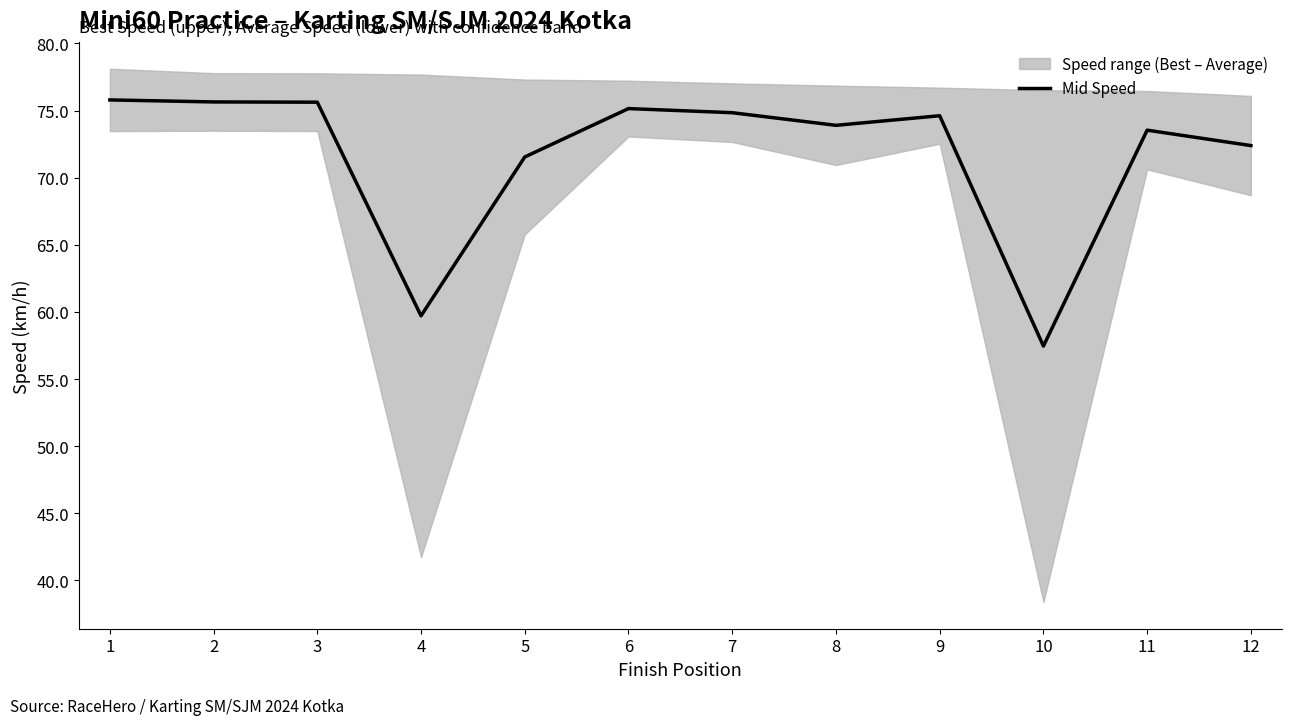

Reading right to left, transcribe all the data shown in this chart.

72.4	73.5	57.5	74.6	73.9	74.8	75.1	71.5	59.7	75.6	75.6	75.8